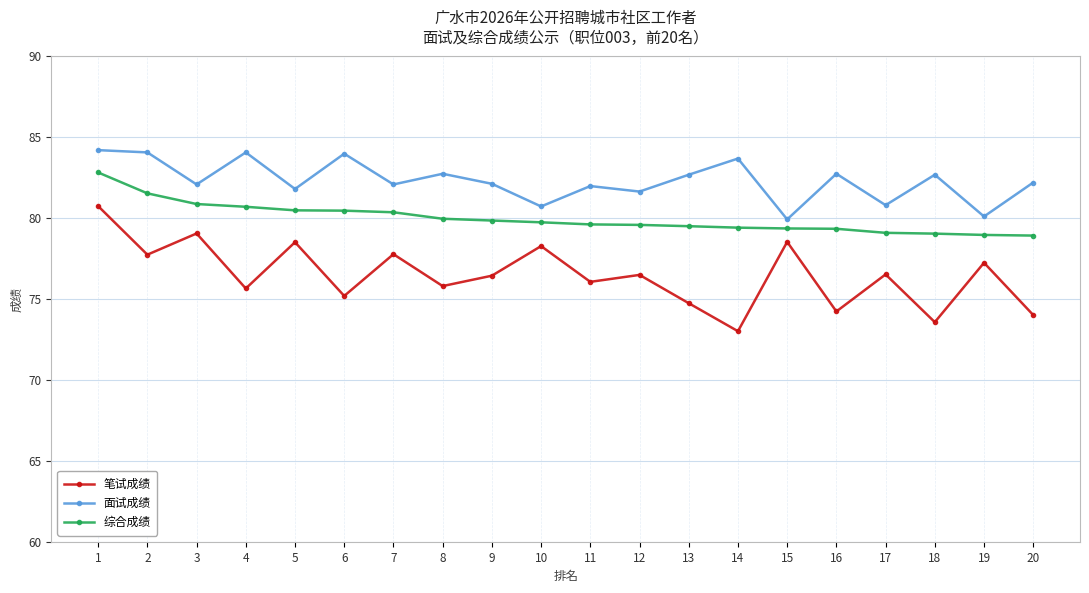

List the series in order of their peak value, lowest first.

笔试成绩, 综合成绩, 面试成绩